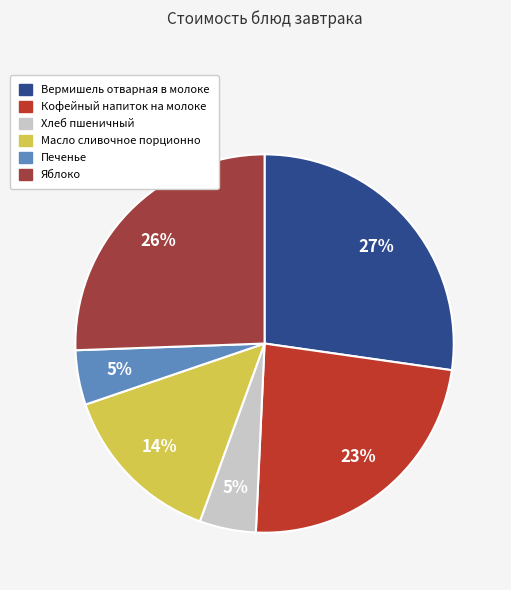

Does Печенье account for over 50% of the chart?

No